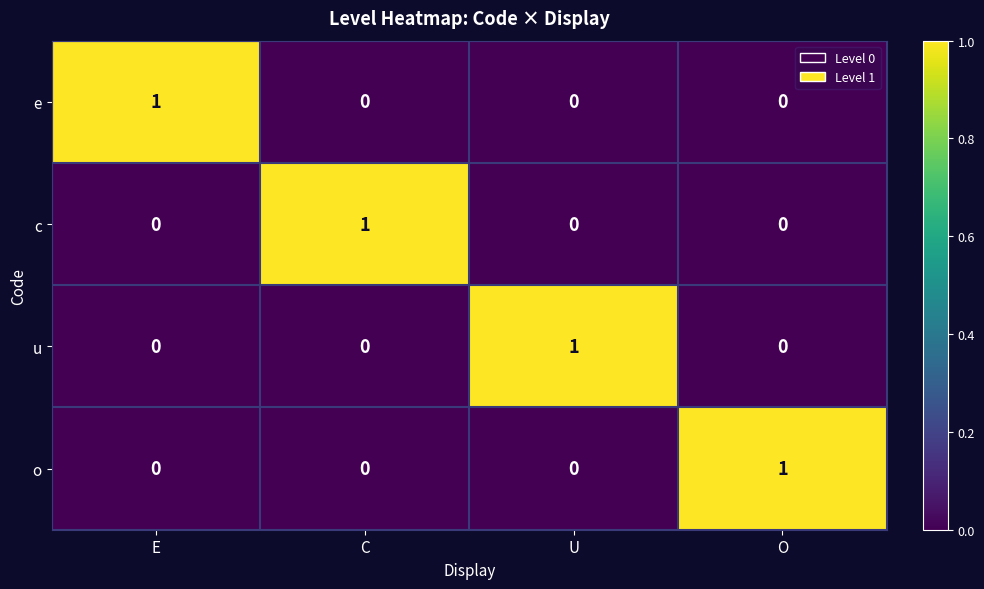

Is the value of c at C greater than the value of o at E?

Yes